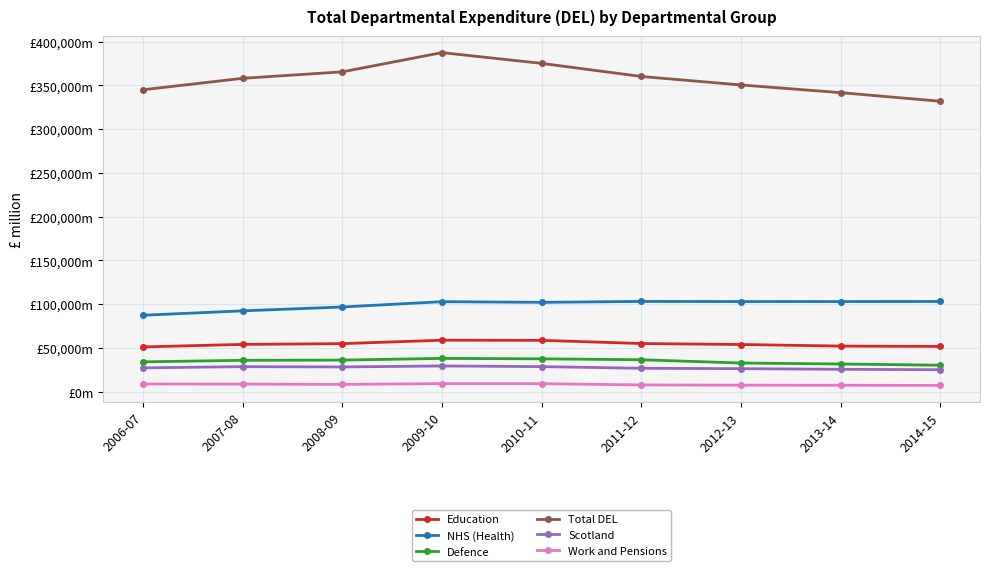

What are all the series names shown in the legend?

Education, NHS (Health), Defence, Total DEL, Scotland, Work and Pensions